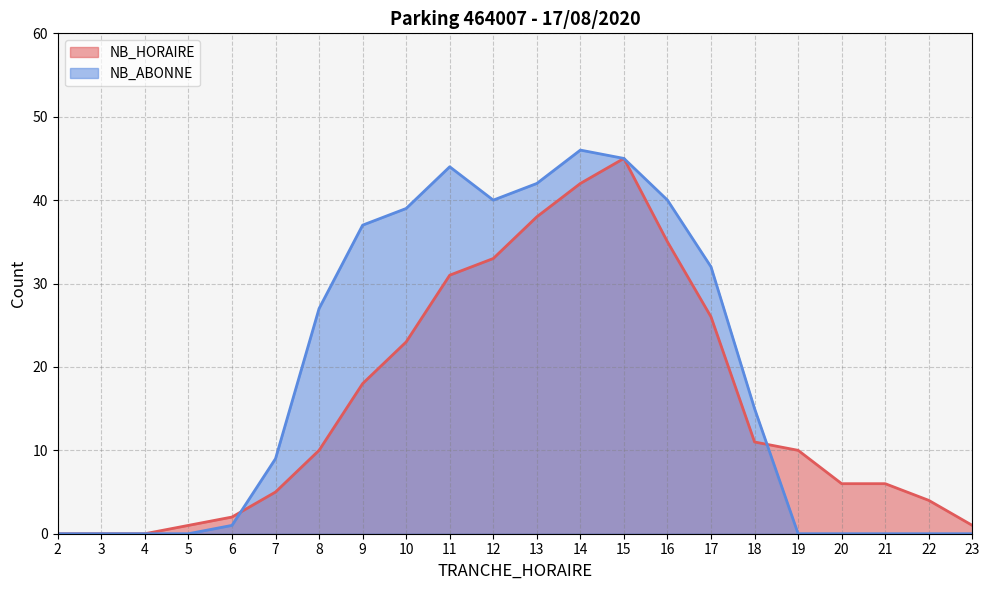

At which category does NB_ABONNE reach its first local valley?

12